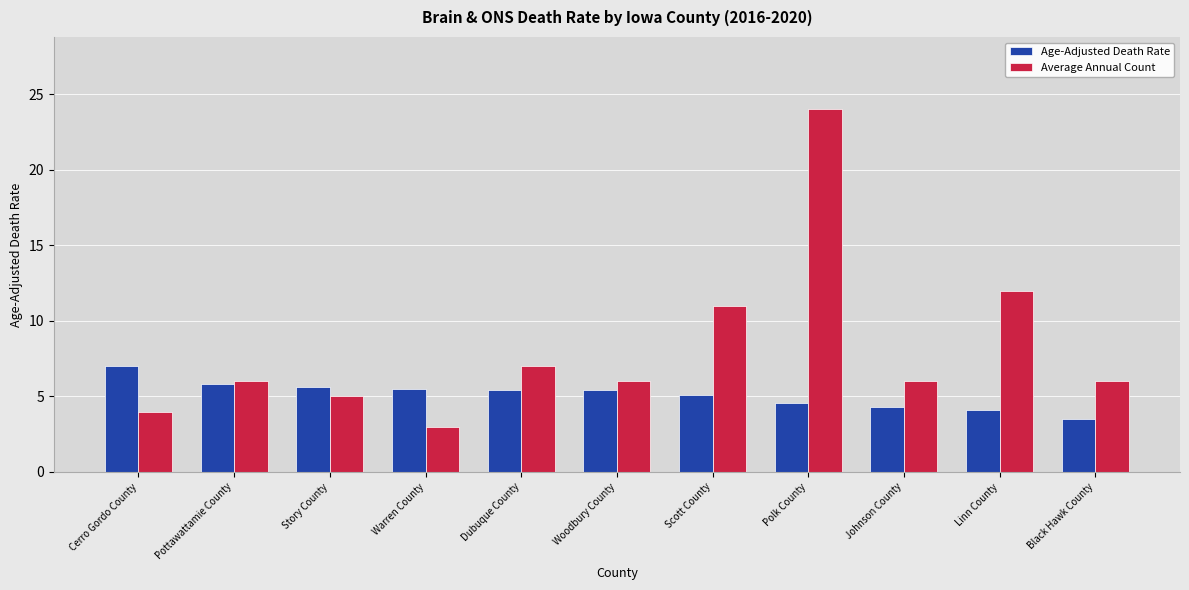

How many bars are there in total?

22